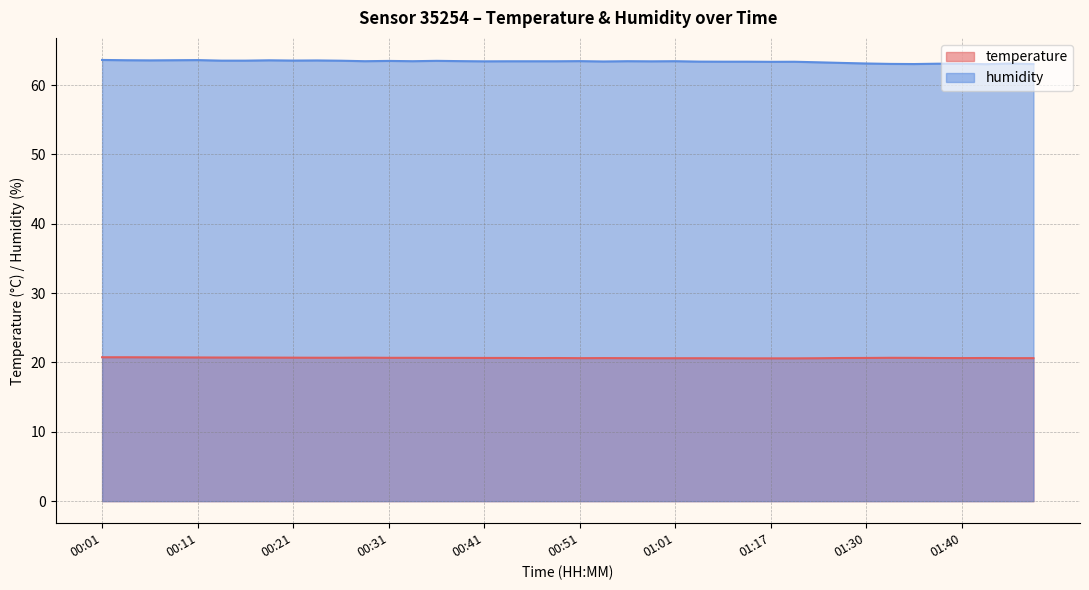

What is the highest value of the humidity series?

63.6